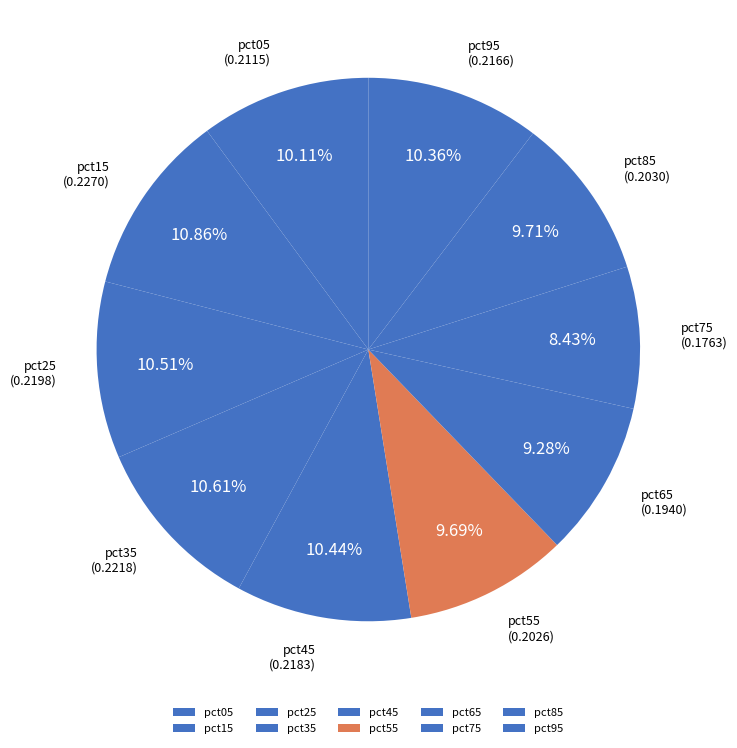

Does pct95 account for over 50% of the chart?

No